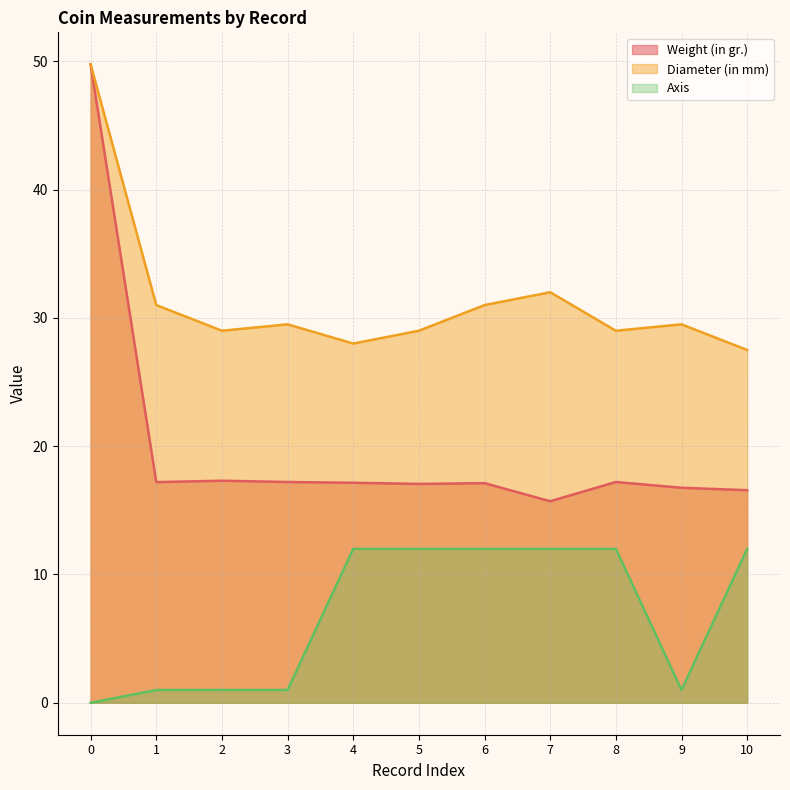

Reading left to right, transcribe all the data shown in this chart.

Weight (in gr.): 49.8	17.2	17.3	17.2	17.1	17.1	17.1	15.7	17.2	16.8	16.6
Diameter (in mm): 49.8	31.0	29.0	29.5	28.0	29.0	31.0	32.0	29.0	29.5	27.5
Axis: 0.0	1.0	1.0	1.0	12.0	12.0	12.0	12.0	12.0	1.0	12.0